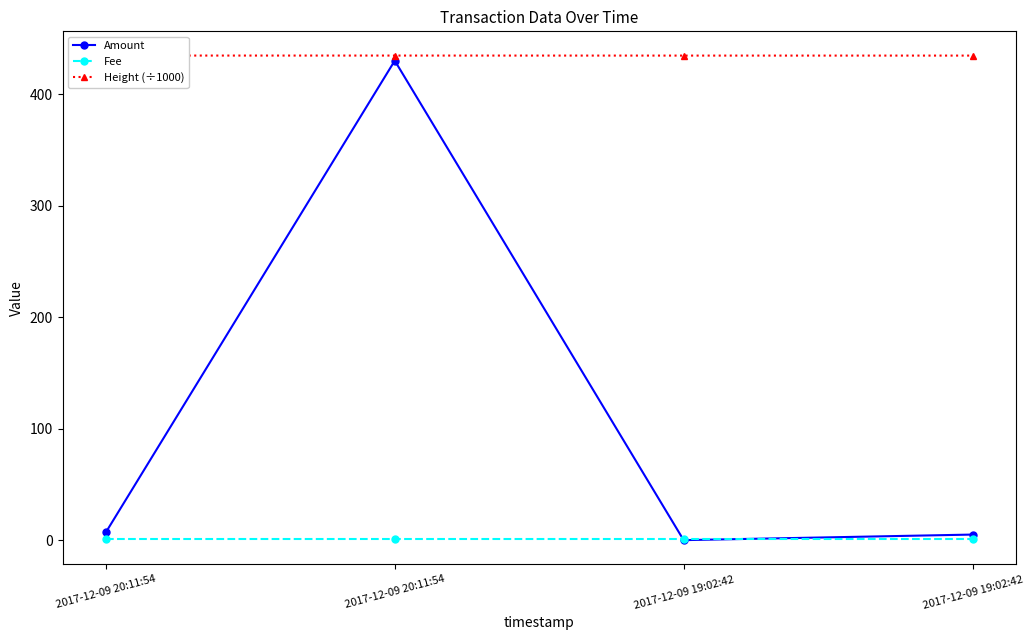

How many data points in Amount are less than 7?

2